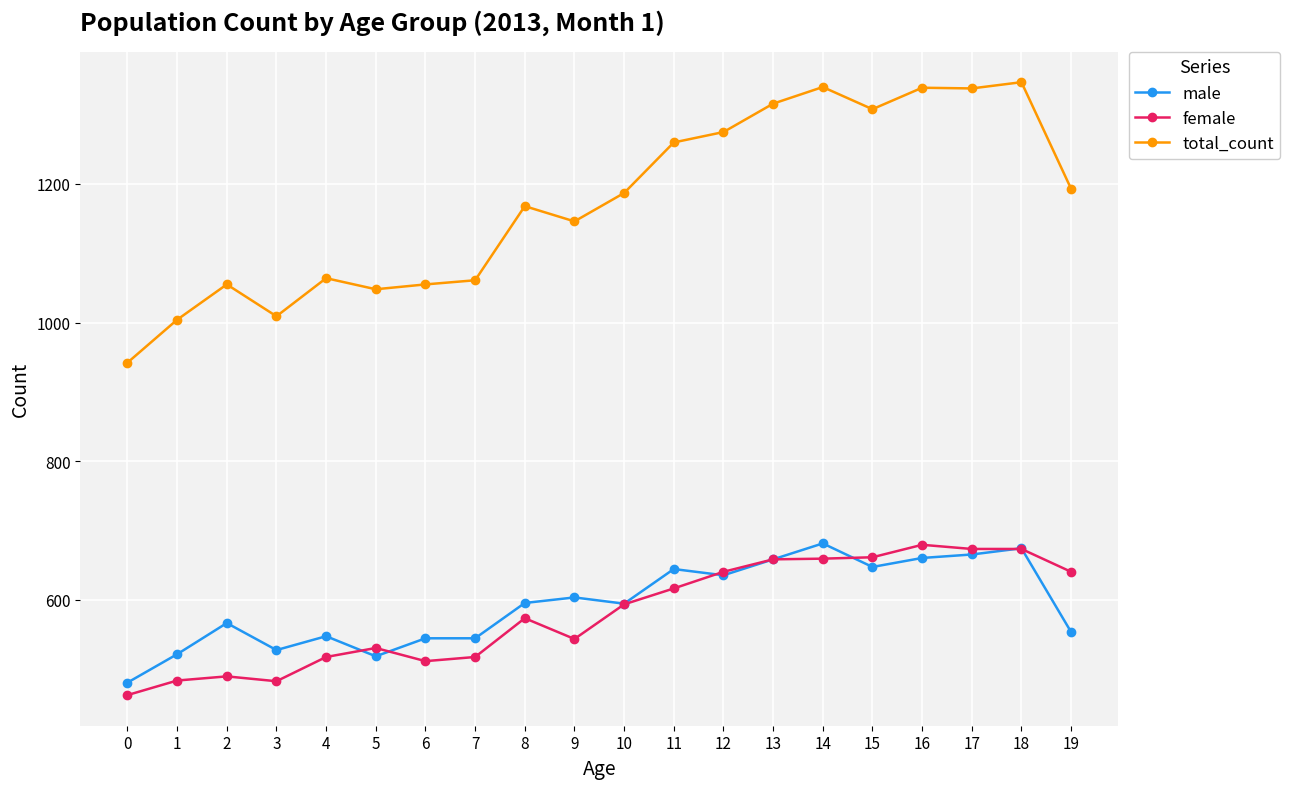

True or false: total_count has a value of 1673 at 9.

False